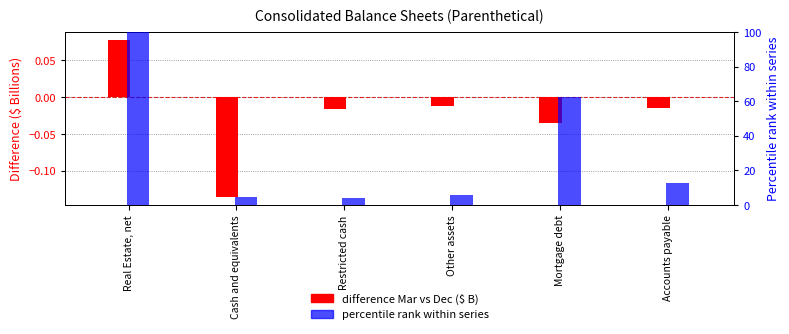

What position from the left is Cash and equivalents?

2